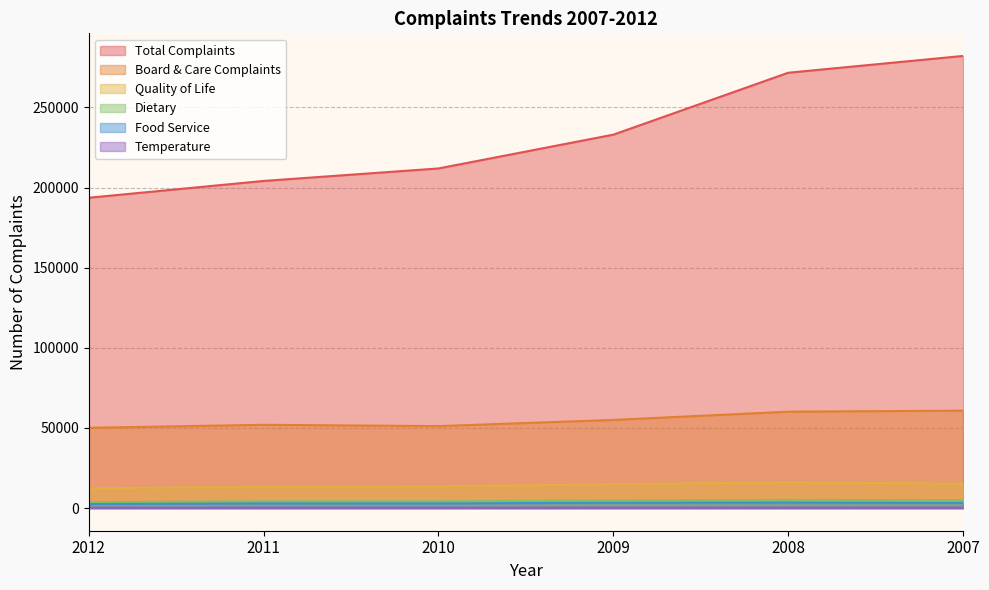

How many lines are shown in the chart?

6